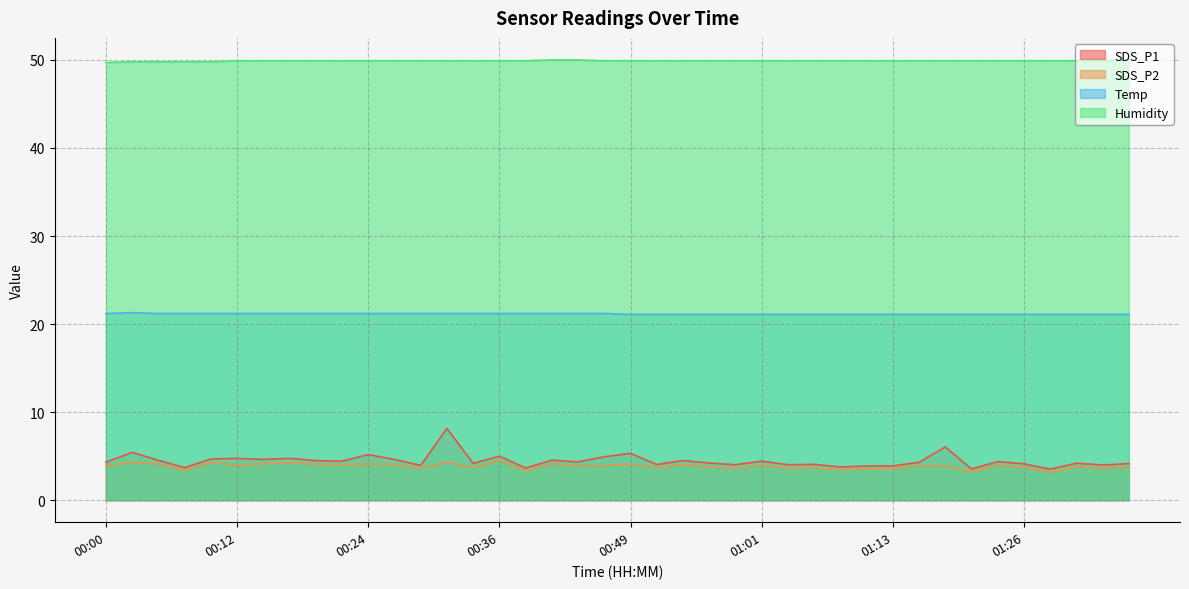

True or false: SDS_P1 has a value of 4.0 at 00:51.

True